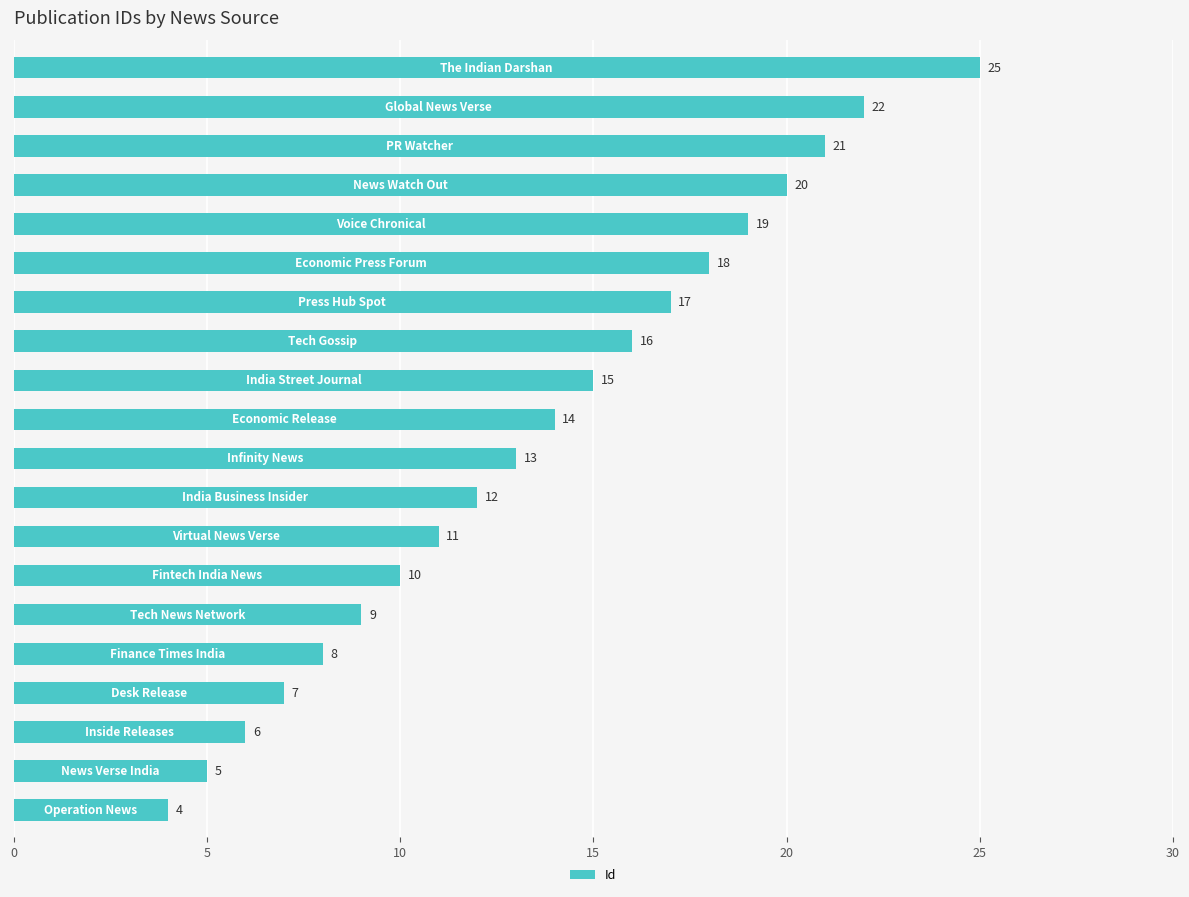

Reading bottom to top, what are all the values shown in this chart?

4	5	6	7	8	9	10	11	12	13	14	15	16	17	18	19	20	21	22	25